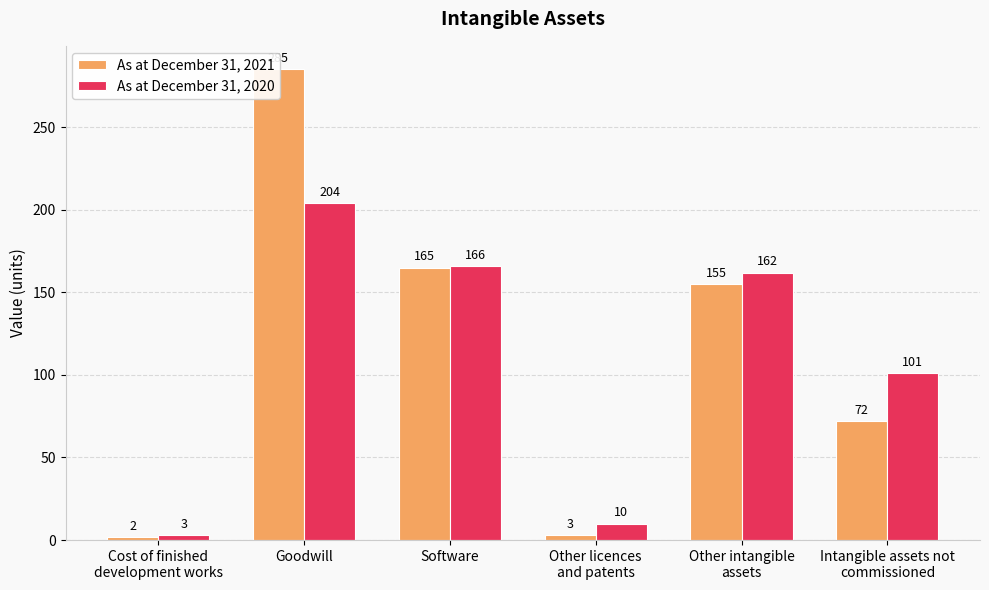

The value of As at December 31, 2020 at Goodwill is 204. True or false?

True